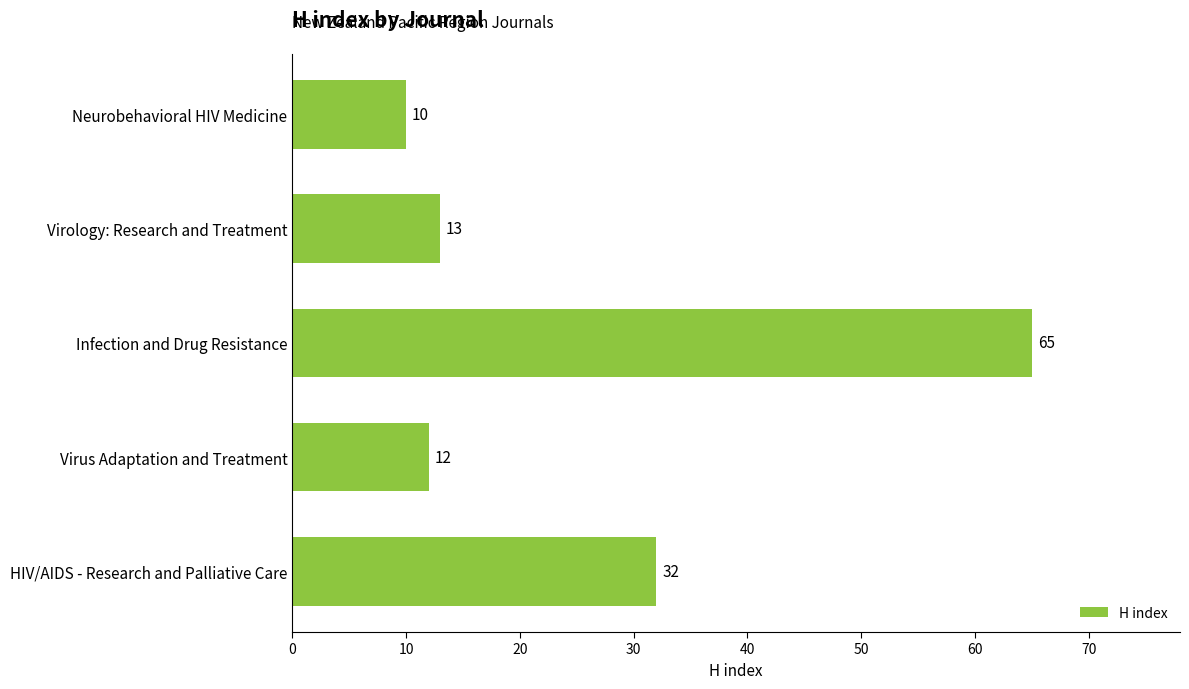

What is the ratio of the value at Virology: Research and Treatment to the value at HIV/AIDS - Research and Palliative Care?

0.4